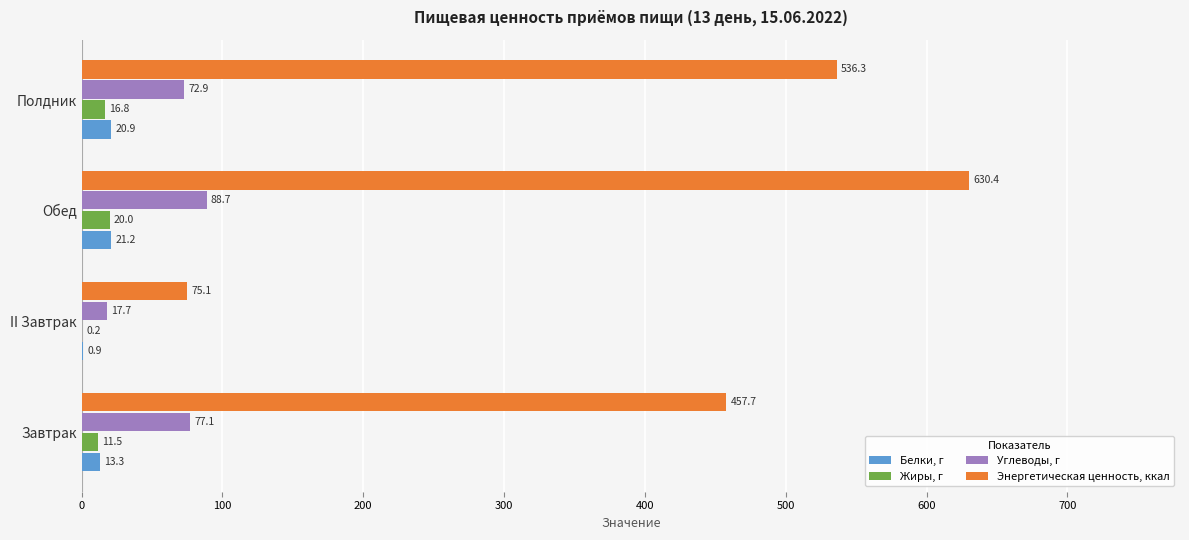

At which category does the chart reach its peak across all series?

Обед